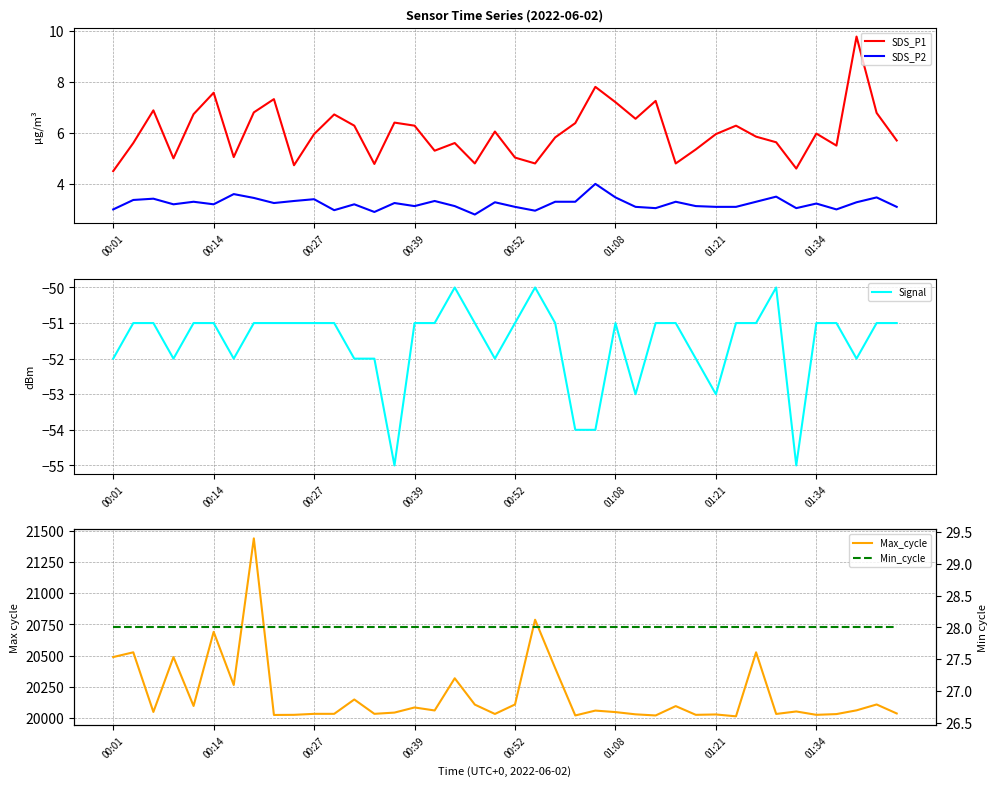

How many lines are shown in the chart?

5